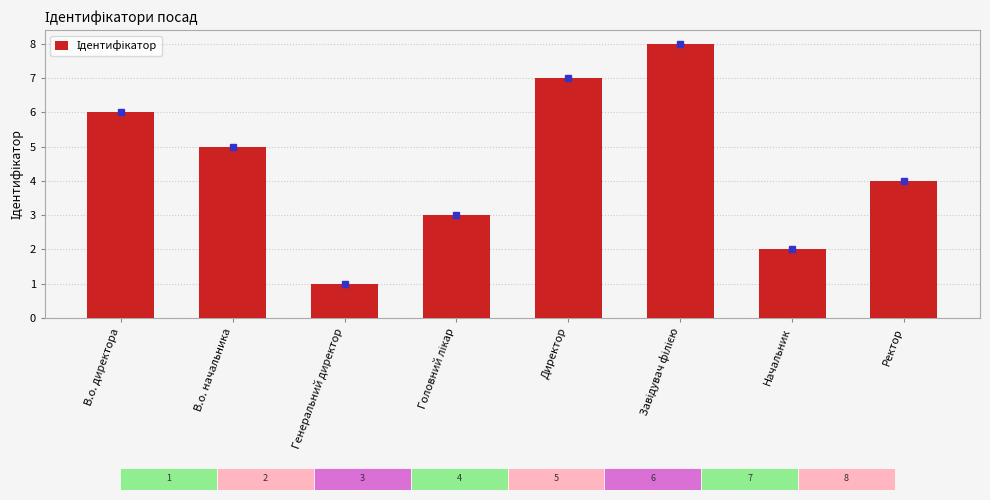

The value at В.о. начальника is 2. True or false?

False